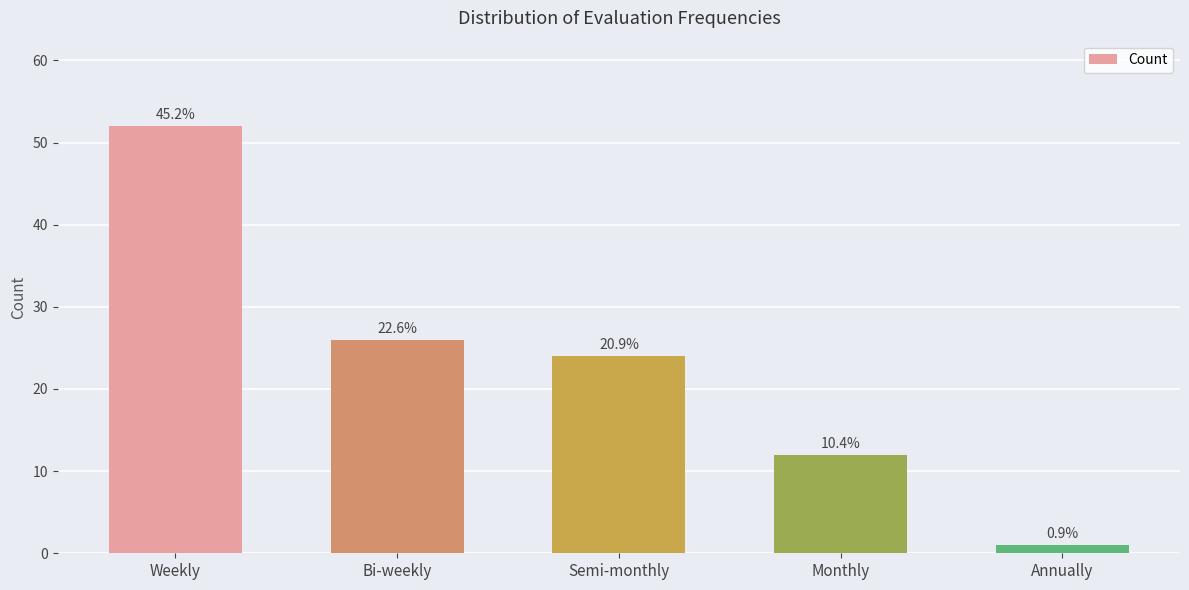

What is the smallest value displayed?

1